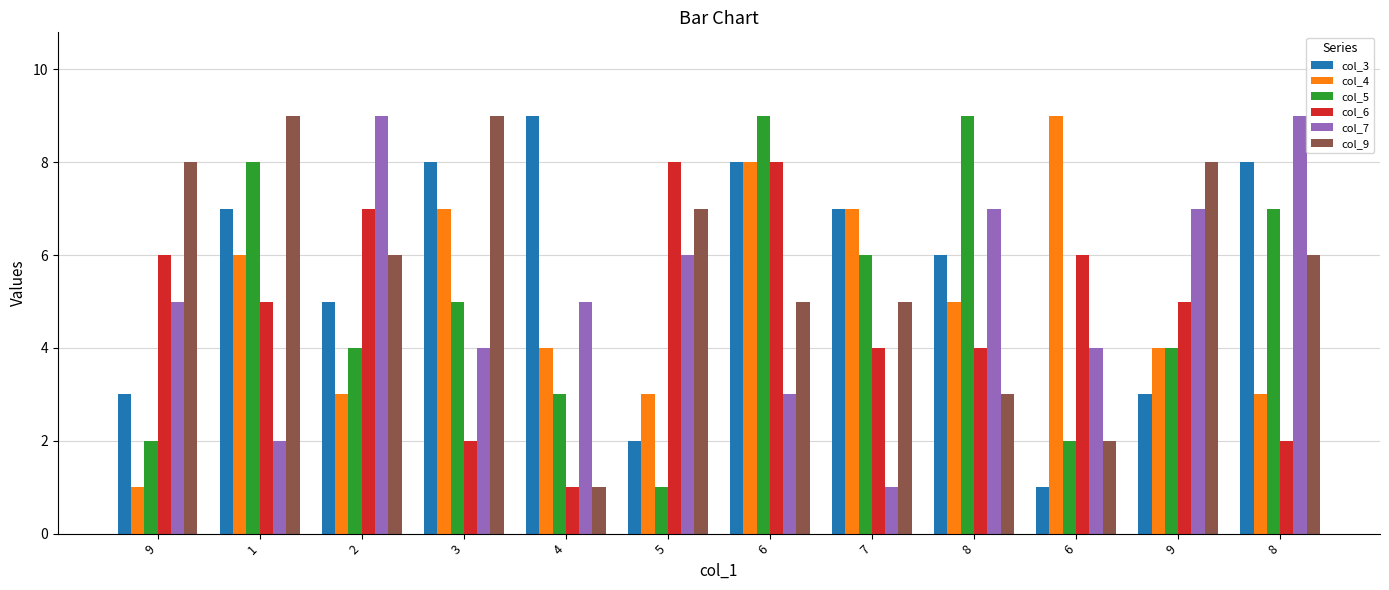

At which label does col_7 first exceed 5?

2